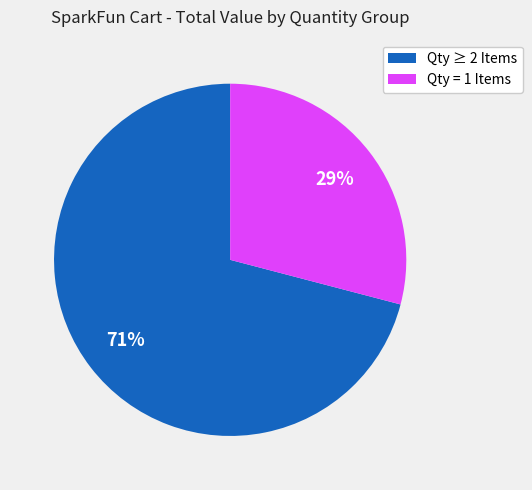

To the nearest percent, what is the difference between the largest and smallest slice percentages?

42%